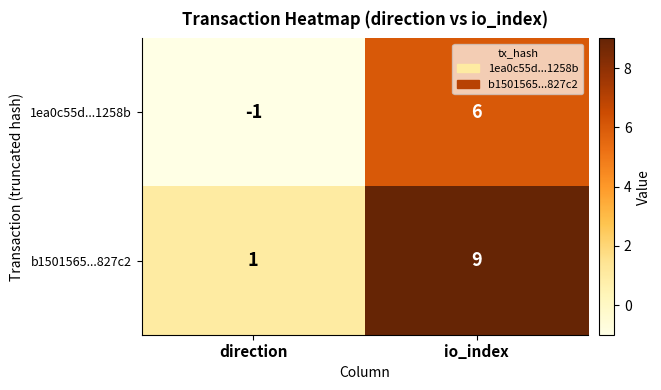

The b1501565...827c2 series shows 9 at io_index. True or false?

True